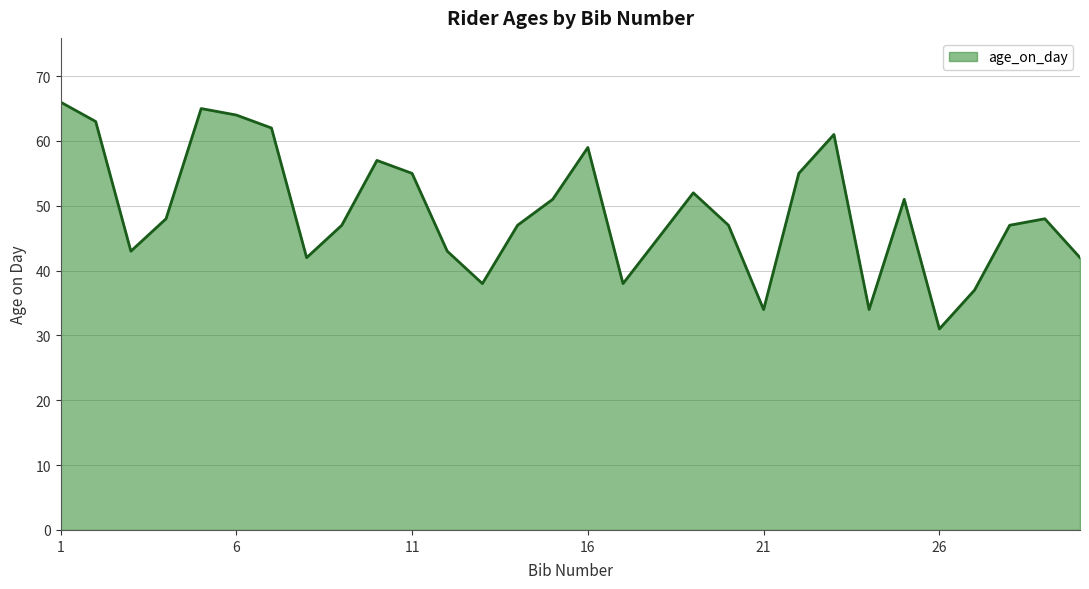

What is the smallest value displayed?

31